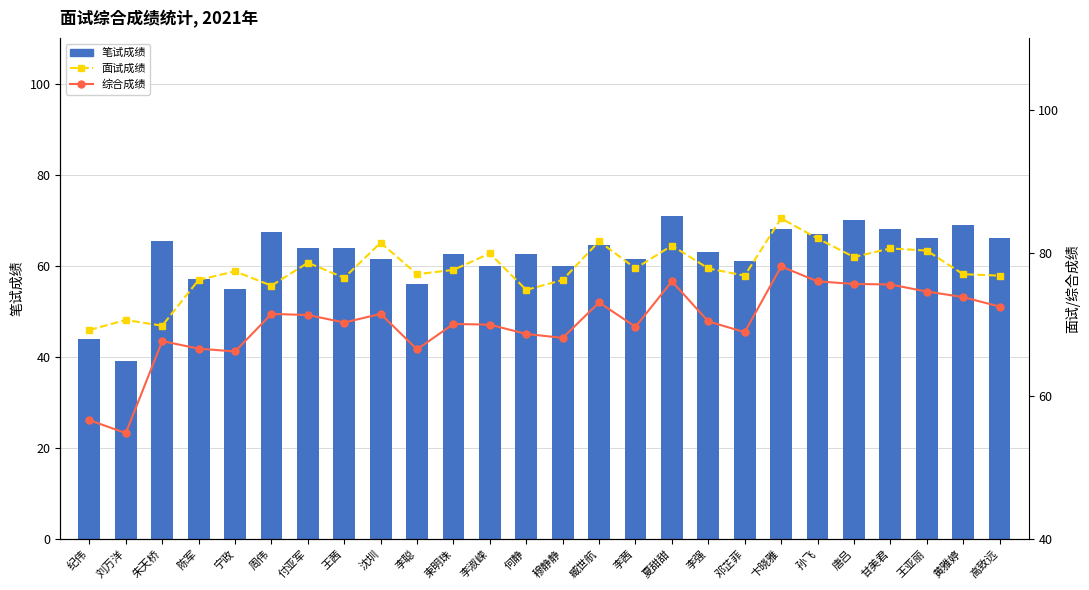

At which category is the sum across all series the highest?

卞晓雅